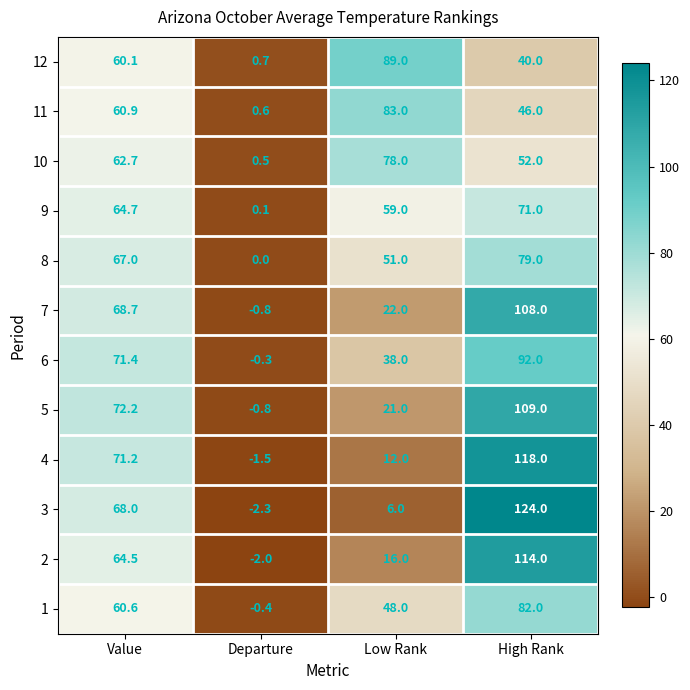

What is the spread (max minus min) of values at High Rank?

84.0